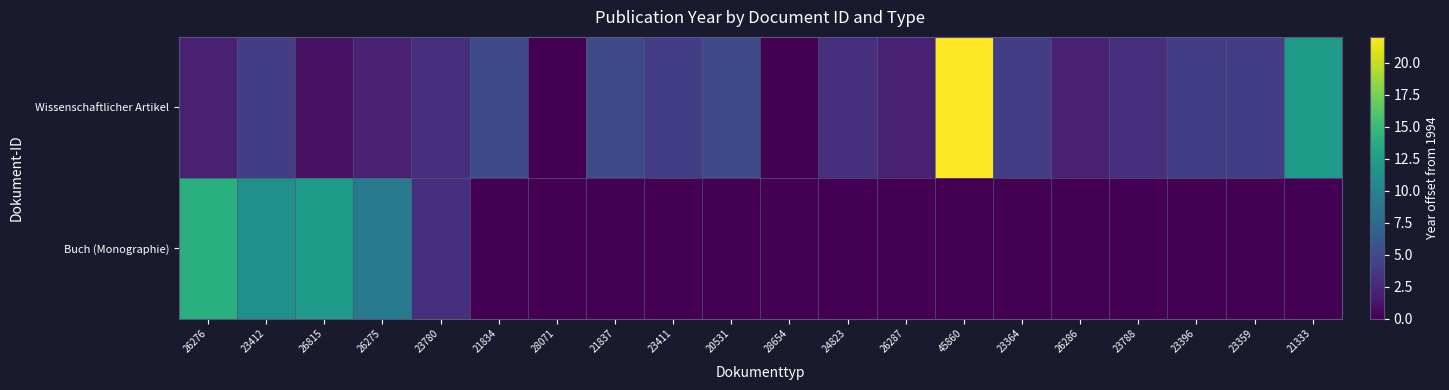

What is the difference between the highest and lowest values at 26287?

2